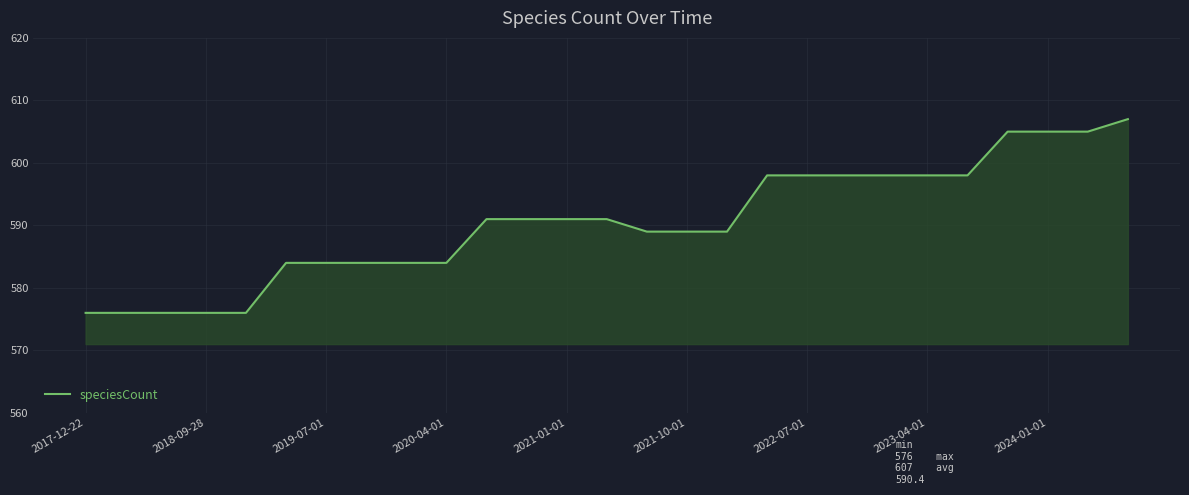

What is the greatest value displayed?

607